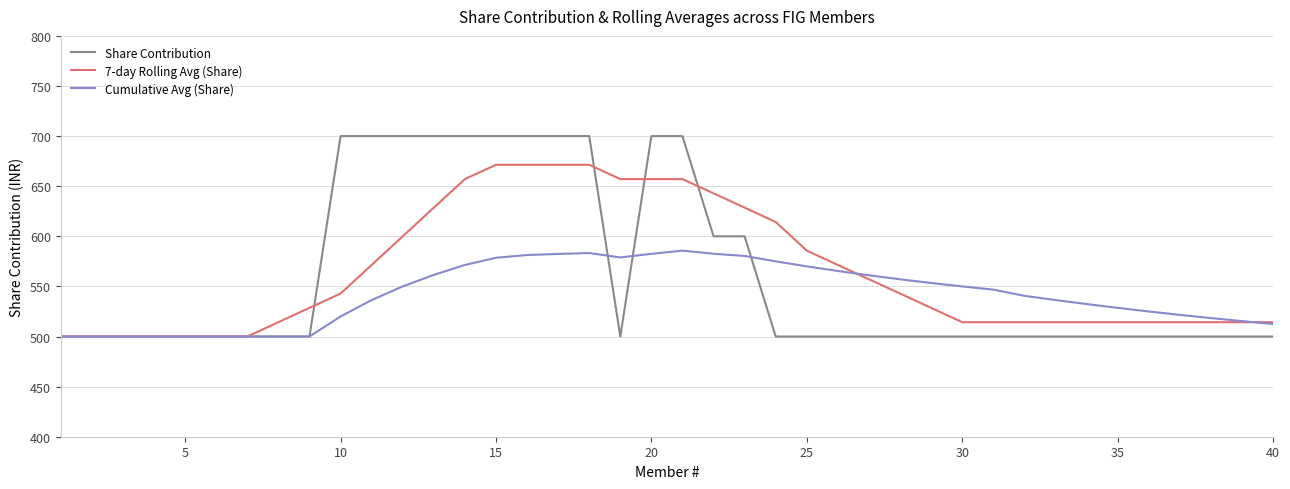

How many lines are shown in the chart?

3